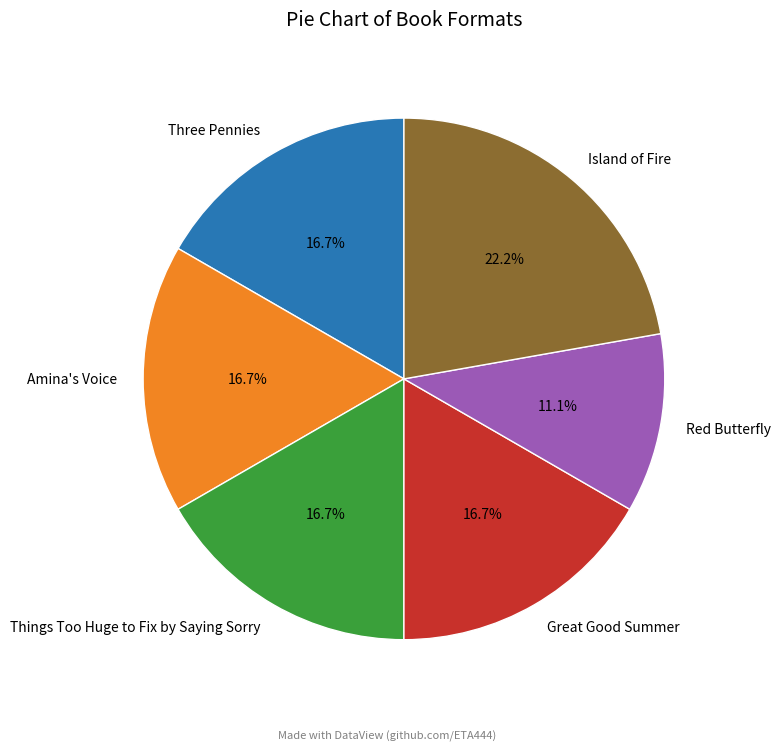

To the nearest percent, what is the average slice percentage?

17%